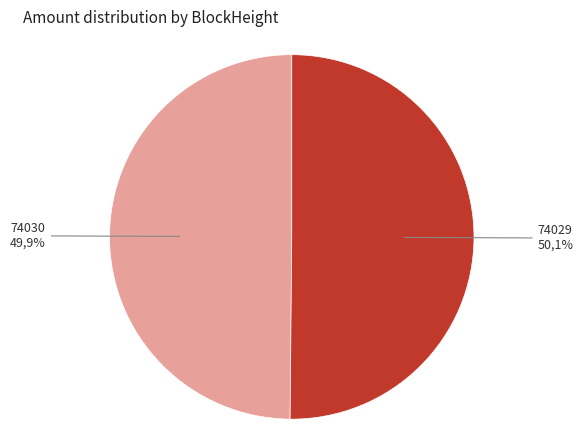

Which slice is the largest?

74029